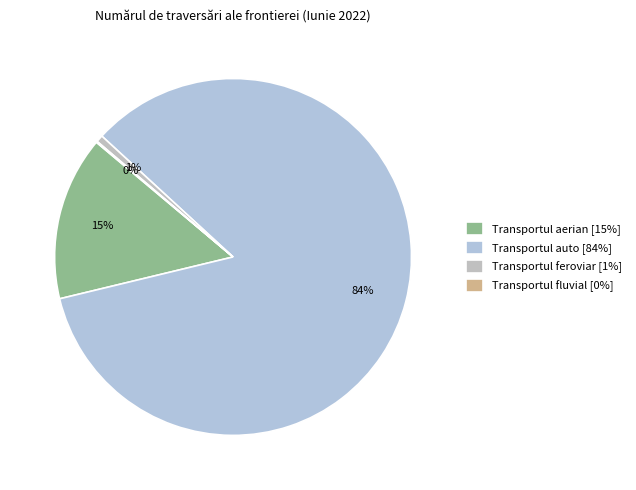

Which slice represents more than half of the pie?

Transportul auto